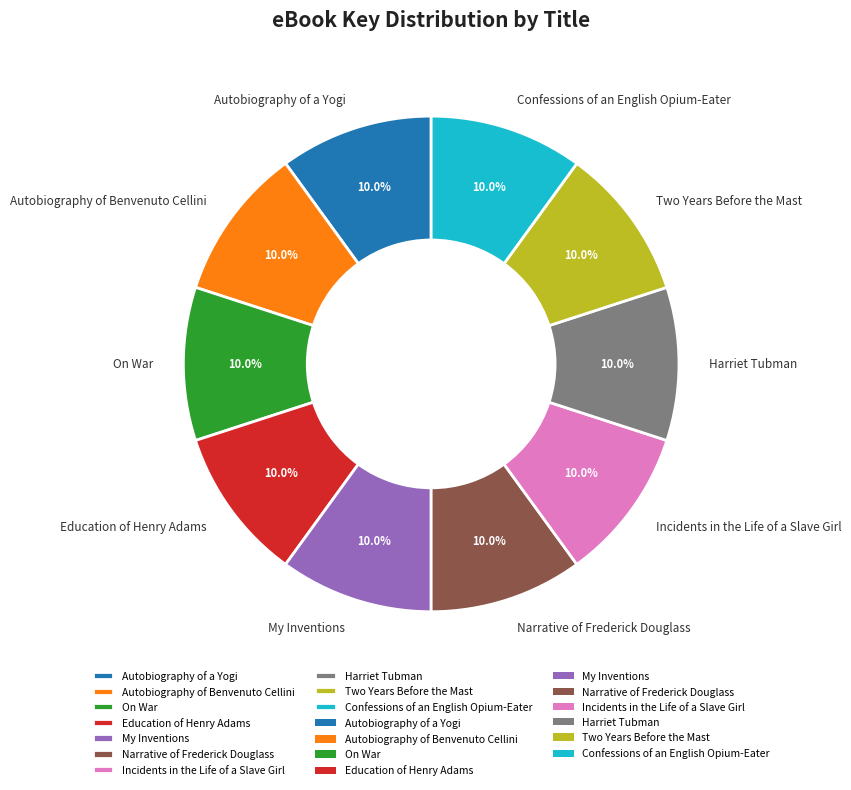

What is the ratio of the value at Incidents in the Life of a Slave Girl to the value at Autobiography of Benvenuto Cellini?

1.0